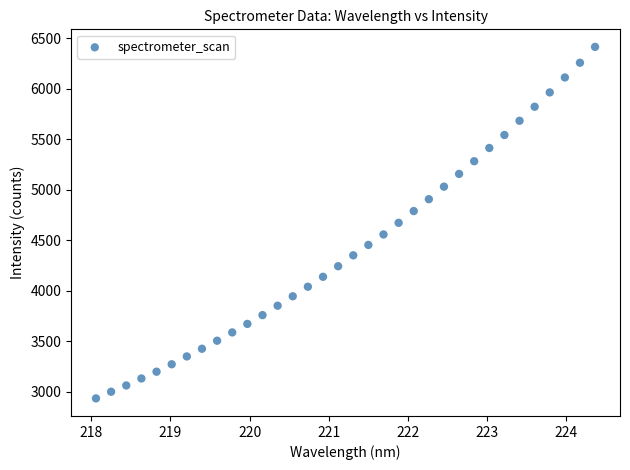

What is the range of Y values (max minus min)?

3480.7